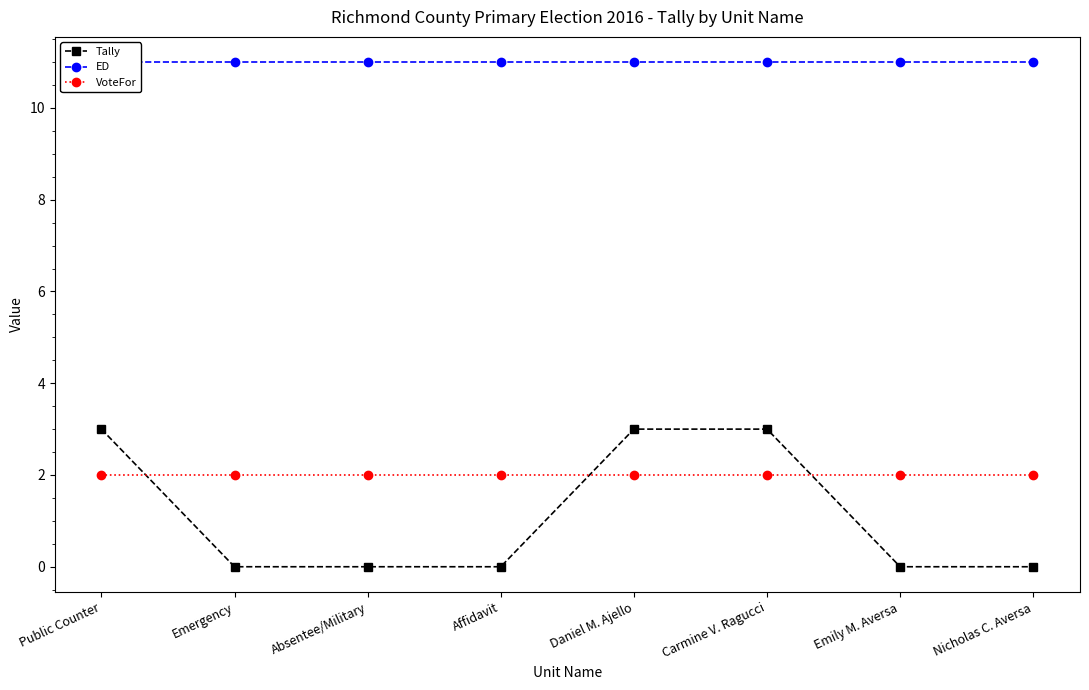

Read the VoteFor value at Daniel M. Ajello.

2